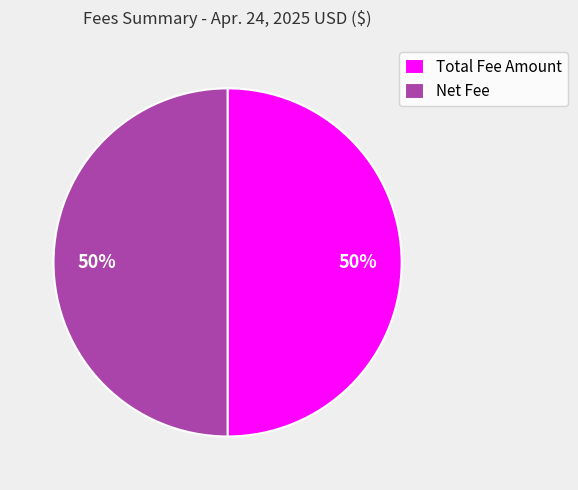

Is the sum of Net Fee and Total Fee Amount greater than half?

Yes